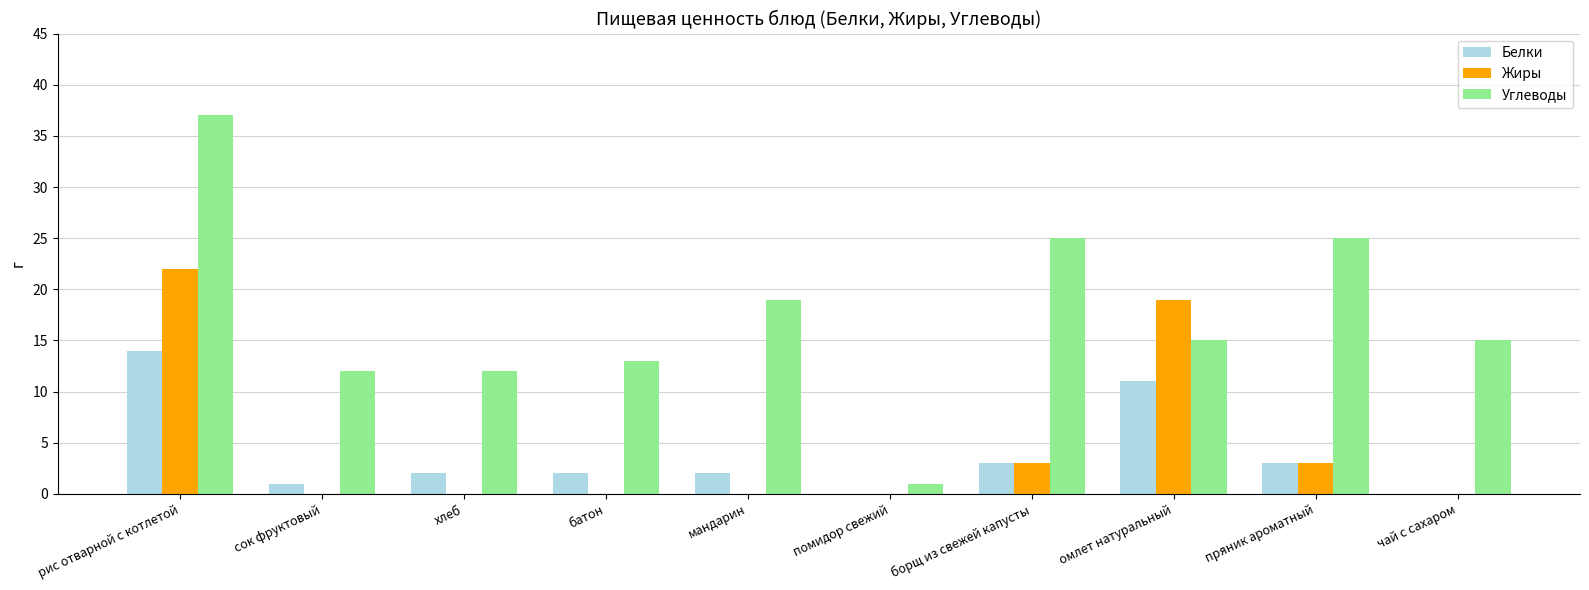

What is the sum of the Жиры values at рис отварной с котлетой and батон?

22